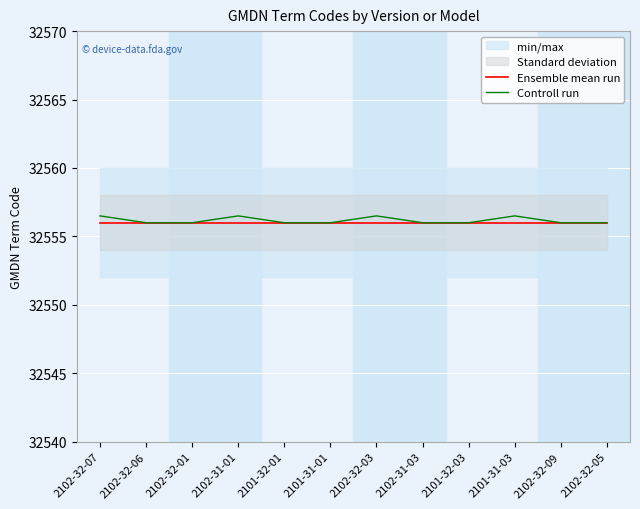

Reading left to right, what are all the values shown in this chart?

Ensemble mean run: 32556.0	32556.0	32556.0	32556.0	32556.0	32556.0	32556.0	32556.0	32556.0	32556.0	32556.0	32556.0
Controll run: 32556.5	32556.0	32556.0	32556.5	32556.0	32556.0	32556.5	32556.0	32556.0	32556.5	32556.0	32556.0